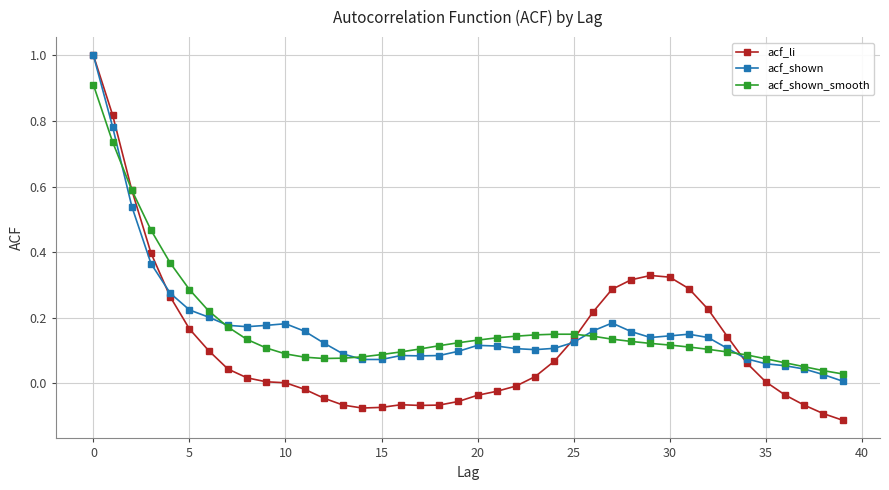

True or false: acf_shown has more than 2 points higher than both neighbors.

True